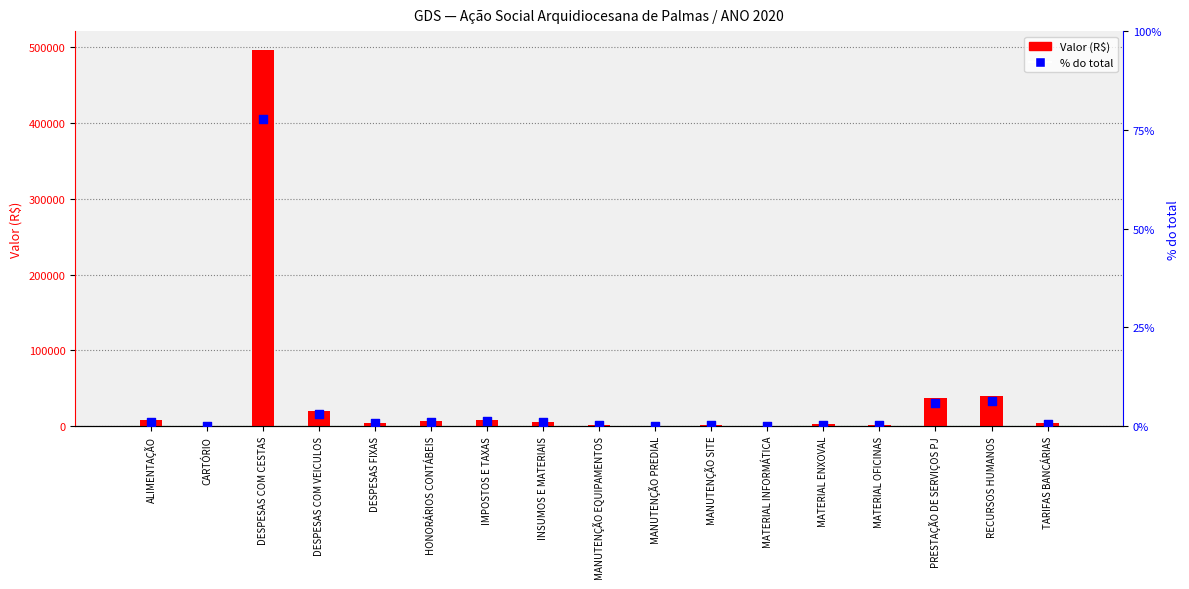

Is the value of % do total at IMPOSTOS E TAXAS greater than the value of VALOR (R$) at HONORÁRIOS CONTÁBEIS?

No